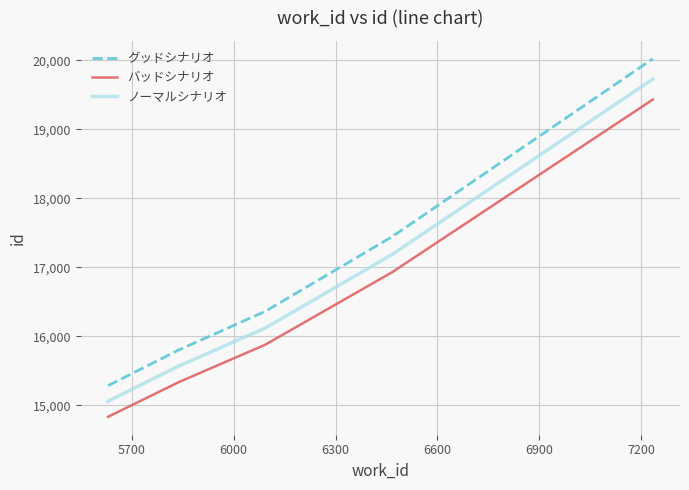

At how many categories does at least one series exceed 18358?

1